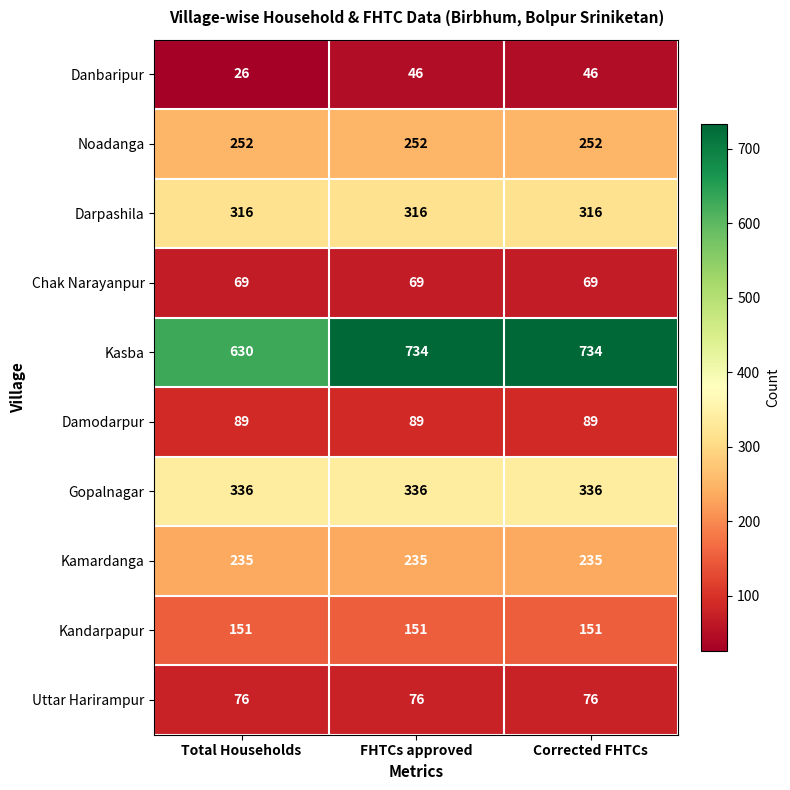

At how many categories does at least one series exceed 117?

3